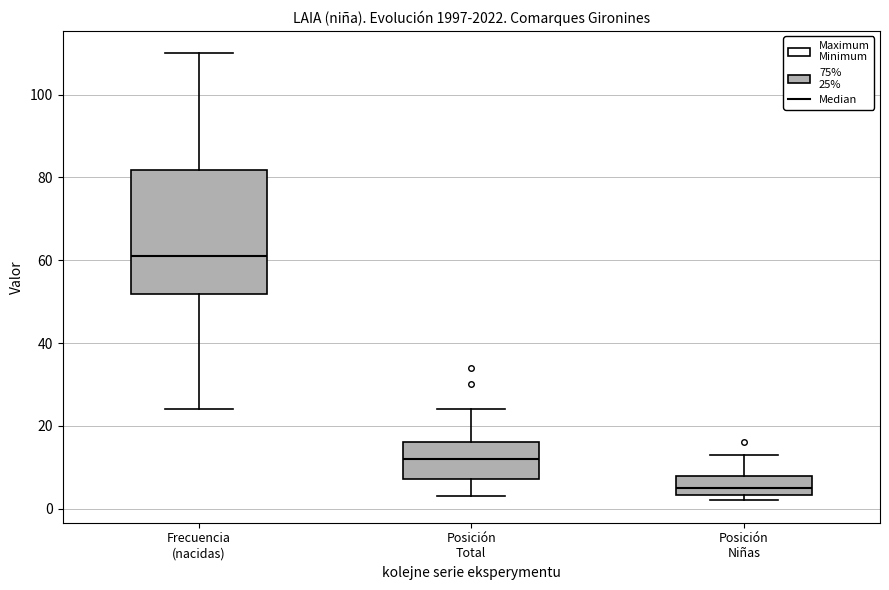

Reading left to right, transcribe this box plot: for each box, give where its median line is, the range the box spans, and where its two whiskers end, as read against the y-axis. The values are not printed on the chart, so give them approximately, as read against the axis.

Frecuencia (nacidas): median 62, box 52 to 82, whiskers 24 to 110
Posición Total: median 12, box 8 to 16, whiskers 4 to 24
Posición Niñas: median 6, box 4 to 8, whiskers 2 to 14